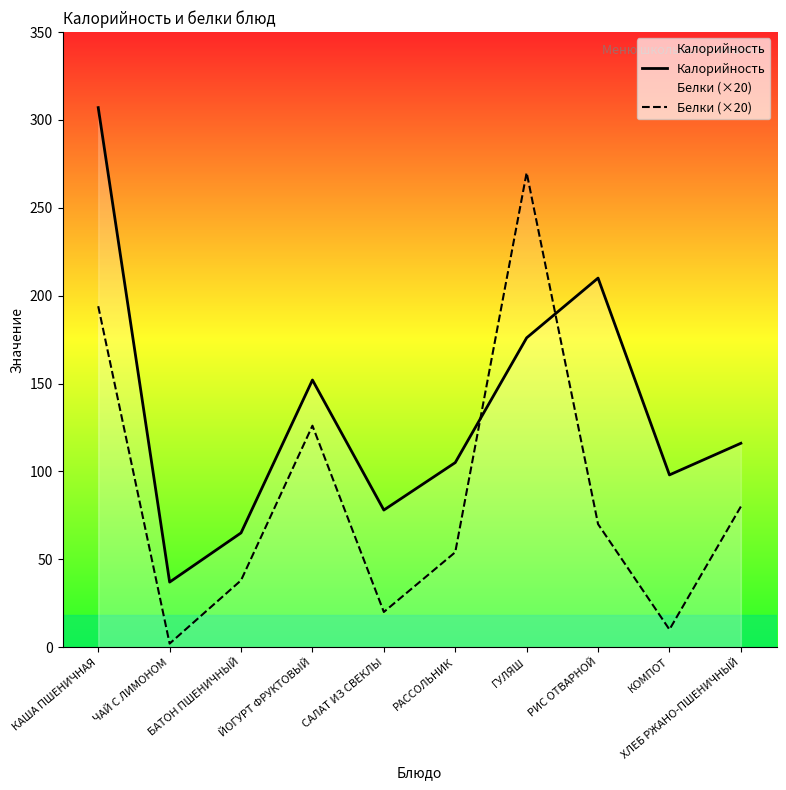

What are all the series names shown in the legend?

Калорийность, Белки (×20)